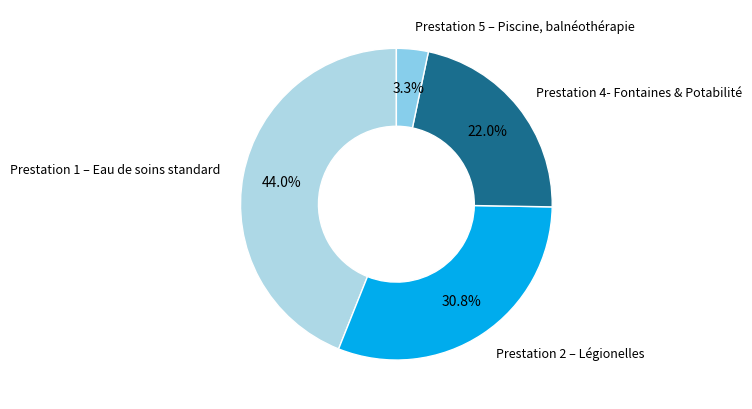

Is it true that Prestation 4- Fontaines & Potabilité is 29% of the pie?

False